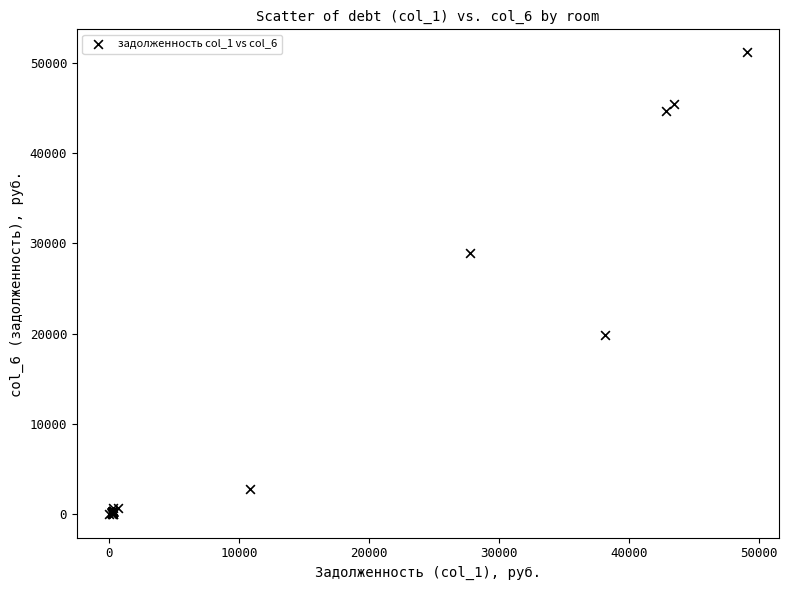

What Y value in the scatter plot is closest to 25563?

28969.1